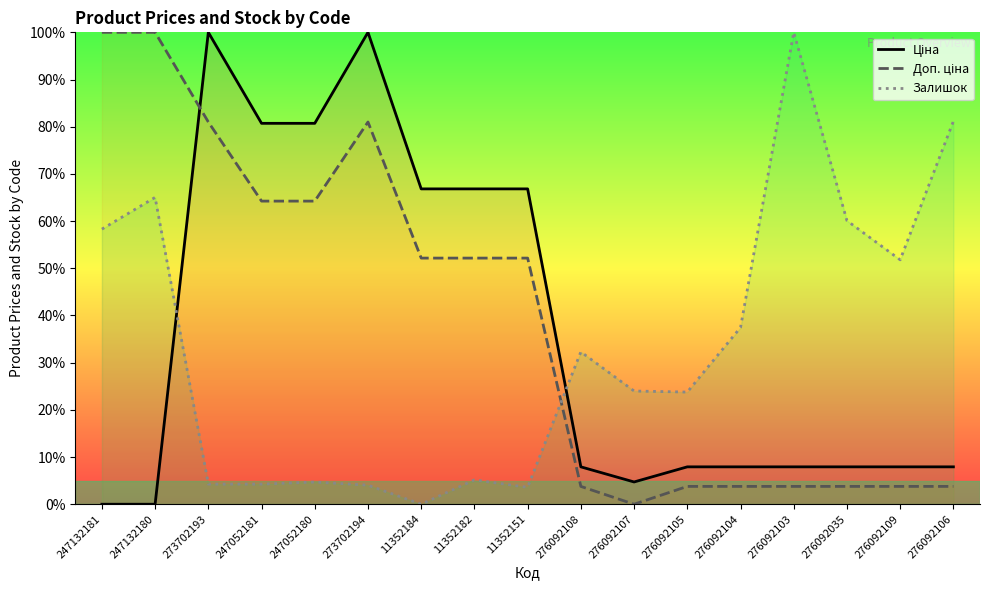

What is the average value of the Доп. ціна series?

39.6